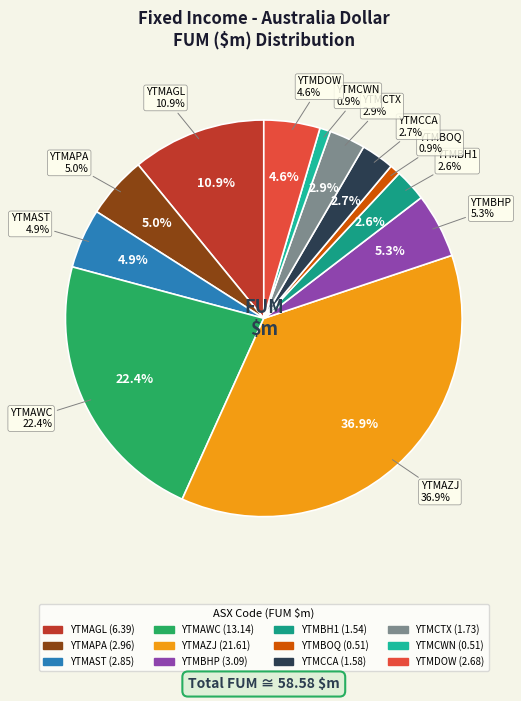

Count the number of slices in the pie.

12